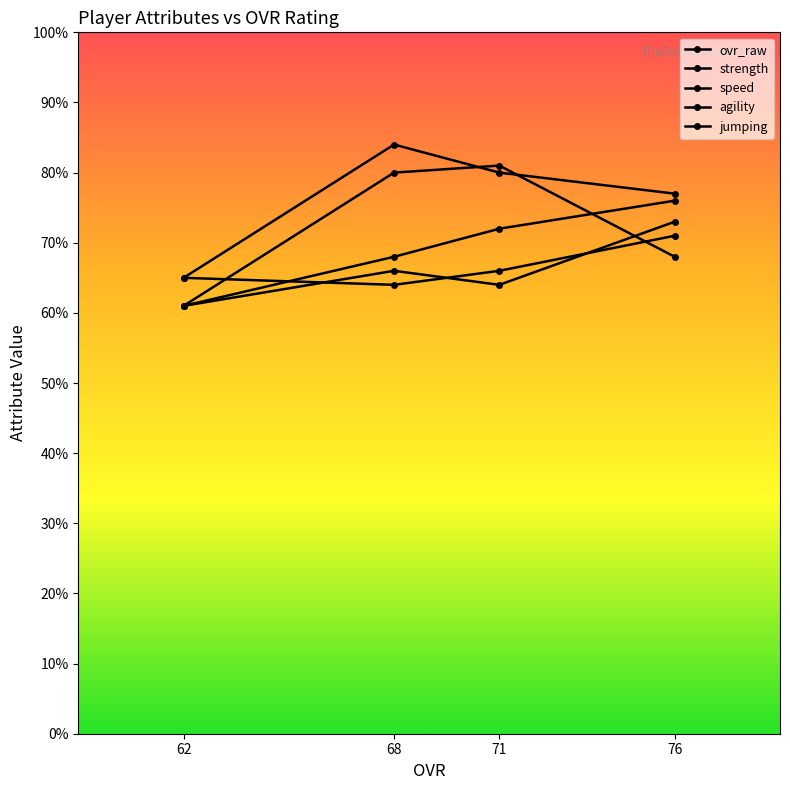

How many categories are shown in the chart?

4